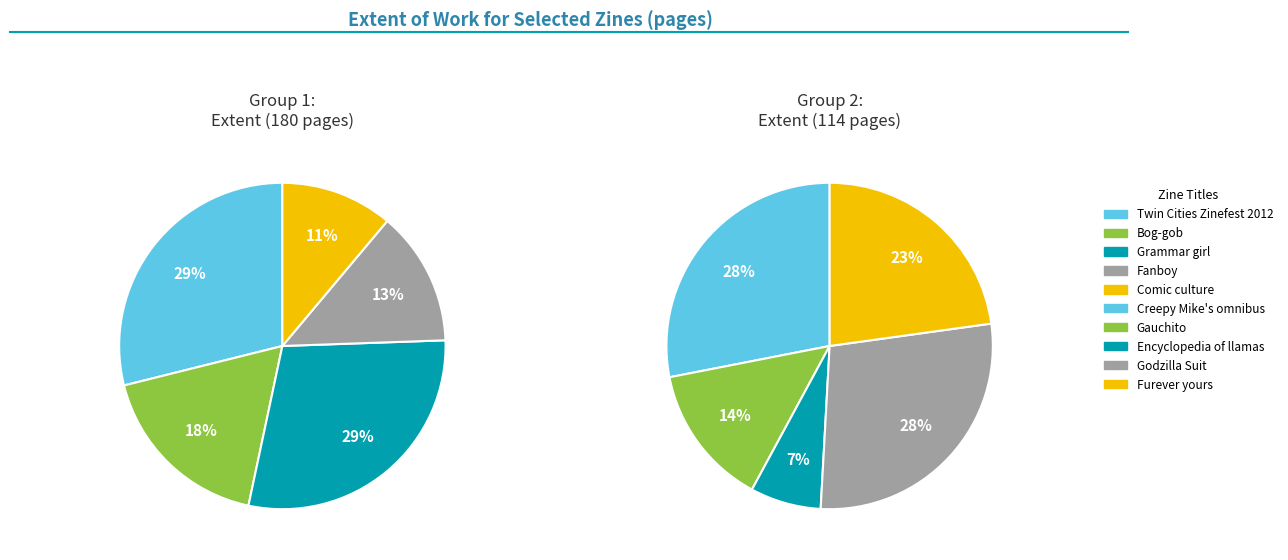

Count the number of slices in the pie.

10